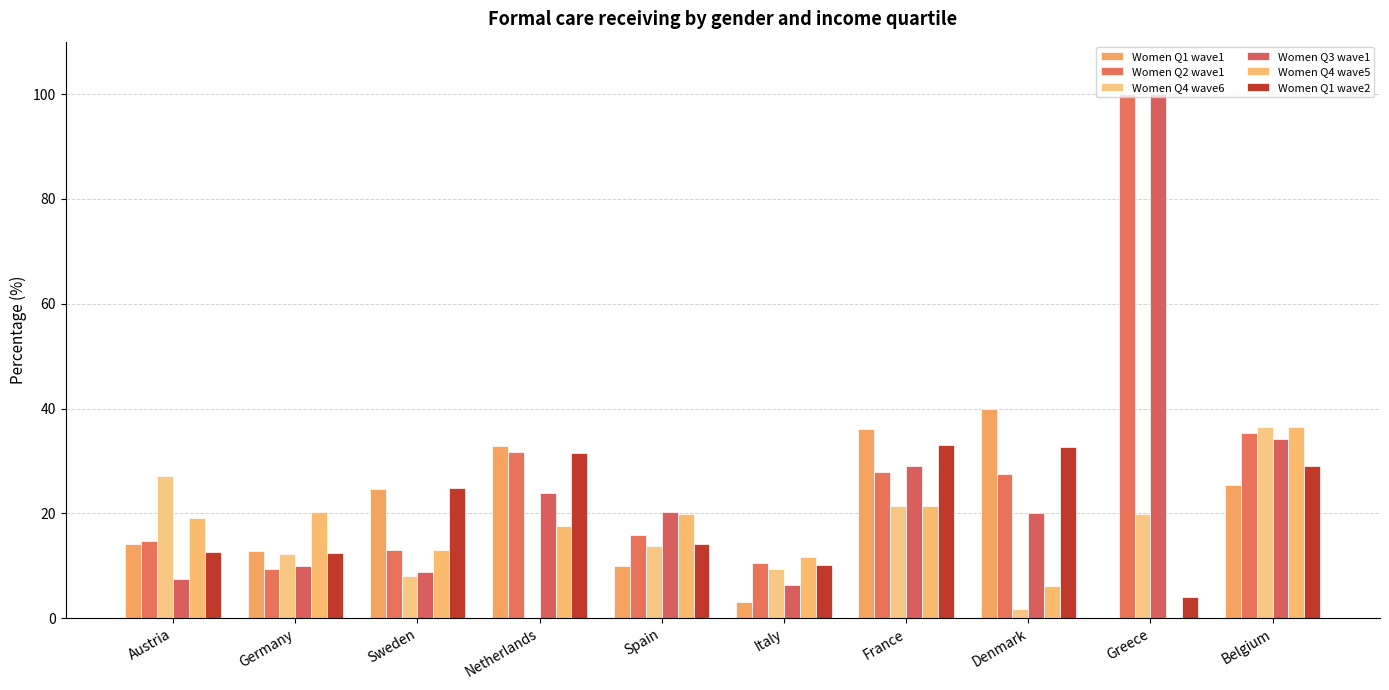

What is the total value across all series at Netherlands?

137.7